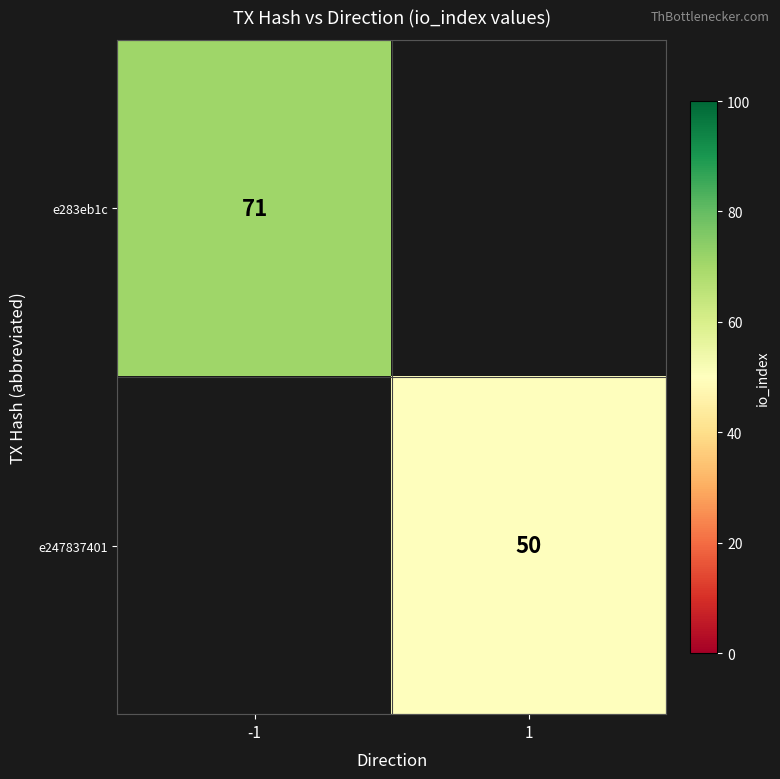

True or false: e283eb1c has a value of 122 at -1.

False